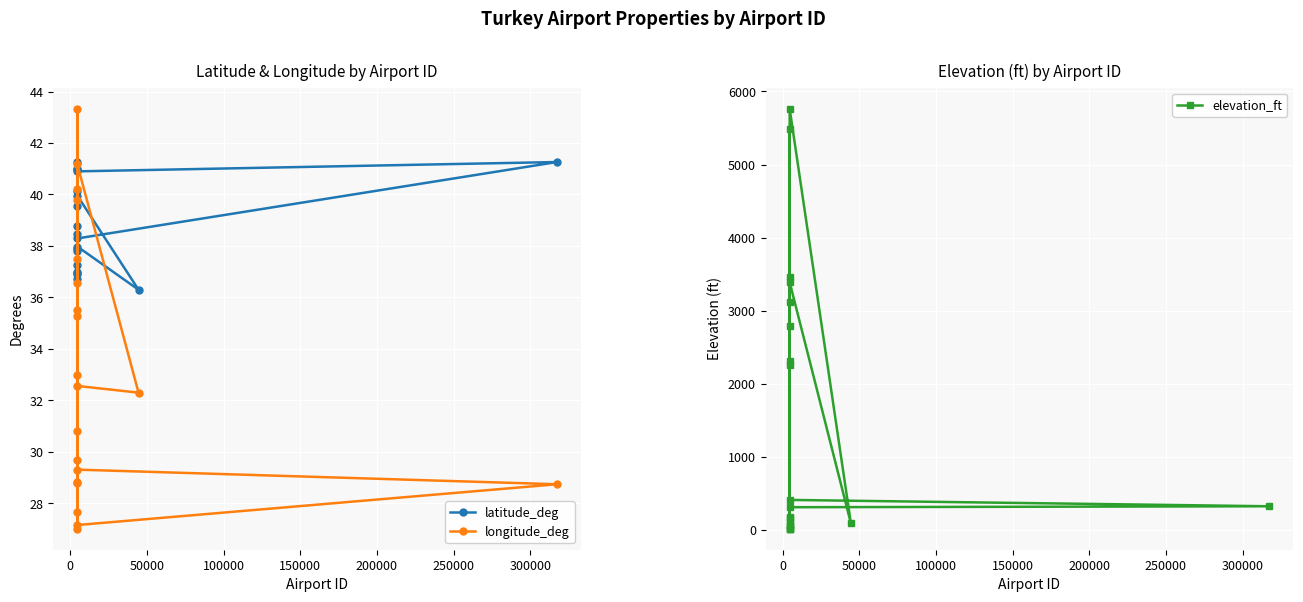

How many distinct data groups are displayed?

3